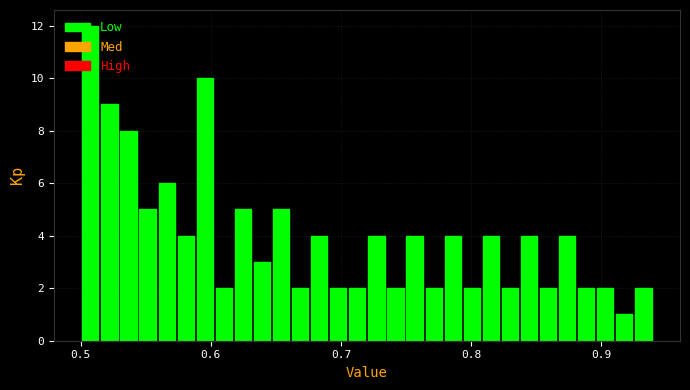

Read against the x-axis, roughly where is the centre of the tallest bar?

0.51